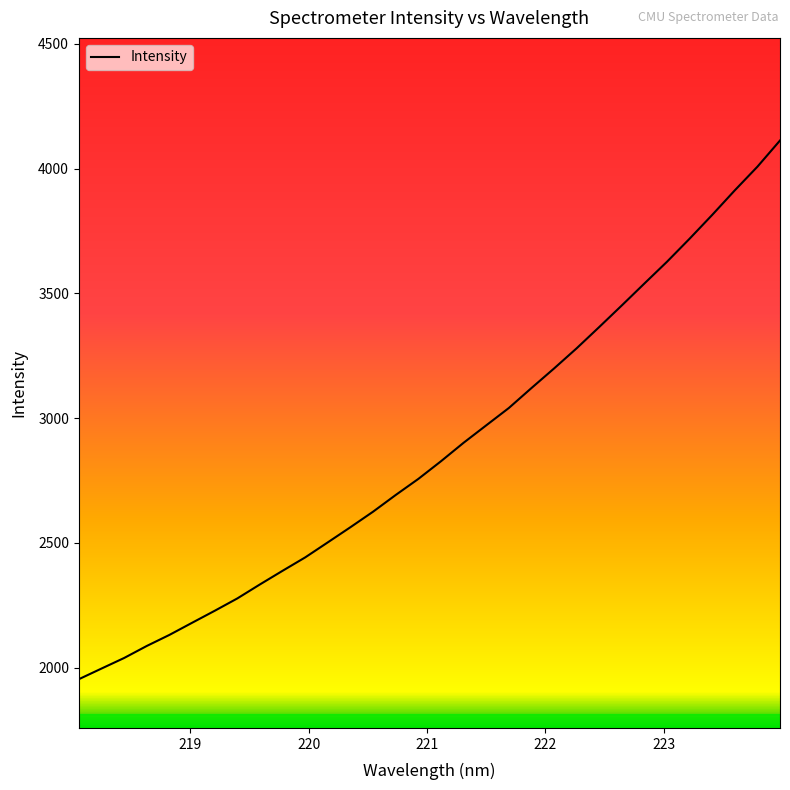

What is the greatest value displayed?

4112.4